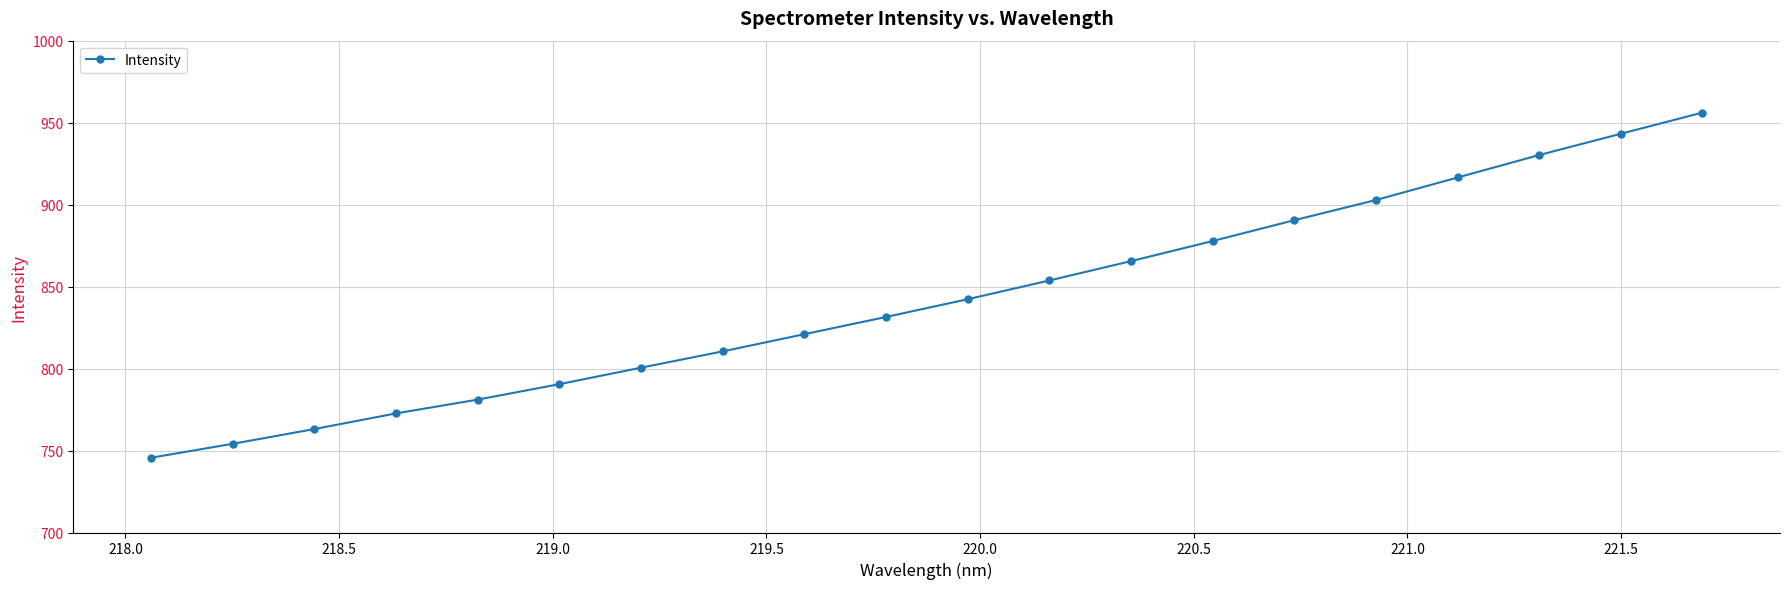

What is the greatest value displayed?

956.1